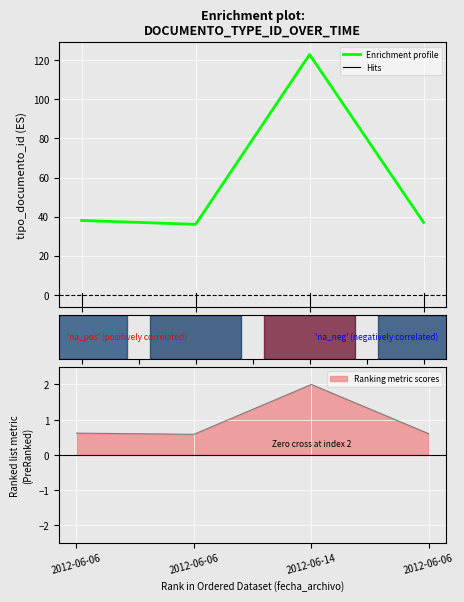

What is the greatest value displayed?

123